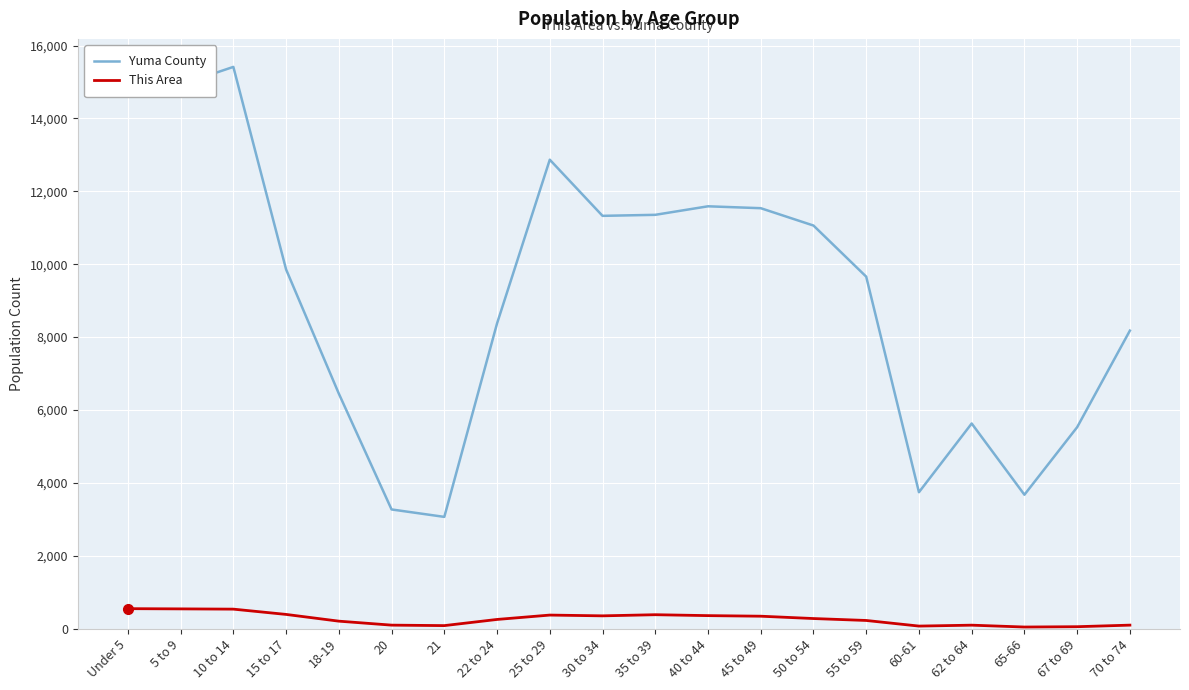

The value of Yuma County at 21 is 3065. True or false?

True